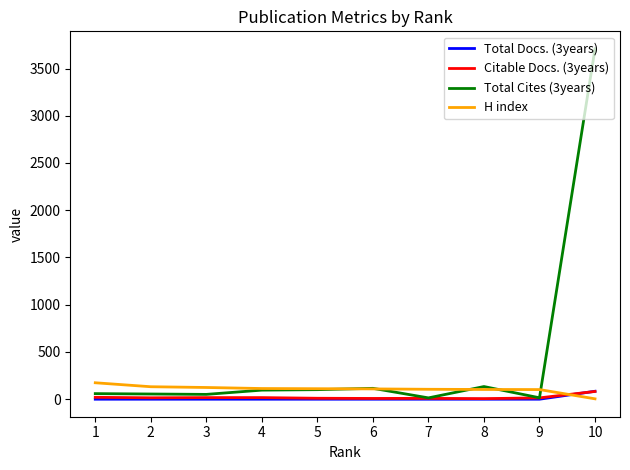

Which series has the largest range (max minus min)?

Total Cites (3years)